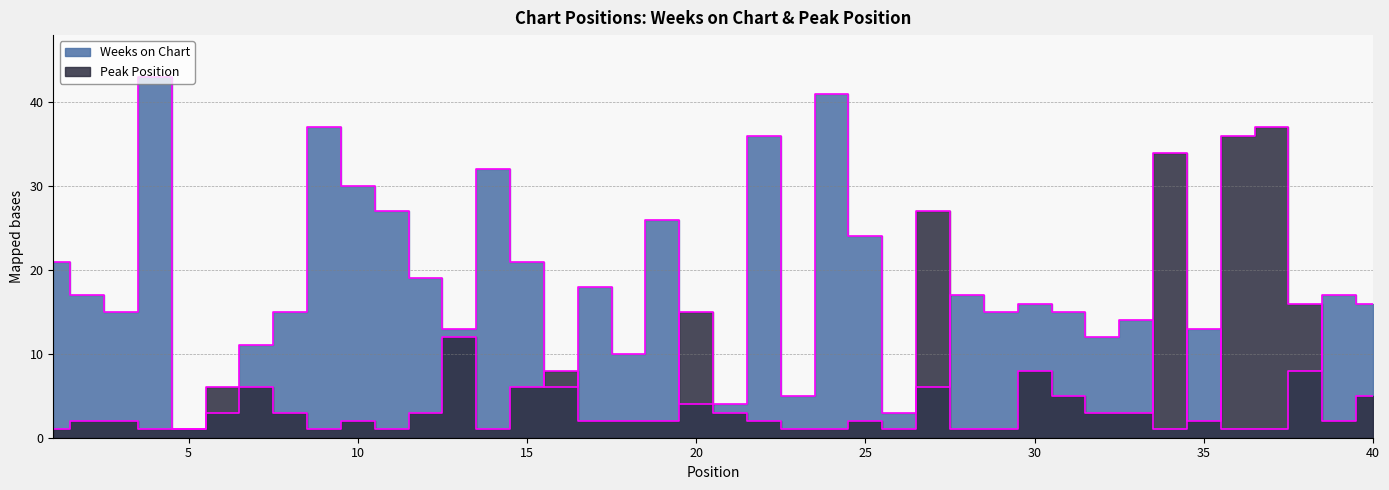

What is the average value of the Weeks on Chart series?

16